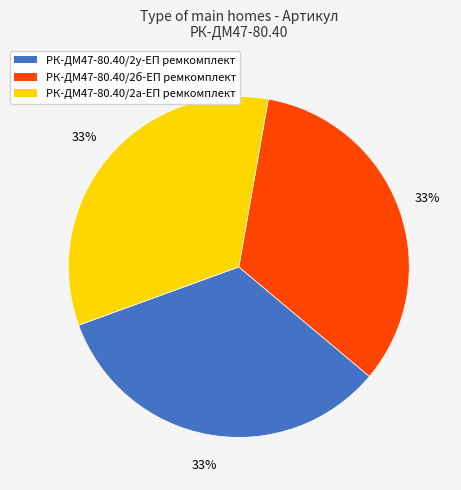

How many slices are in this pie chart?

3